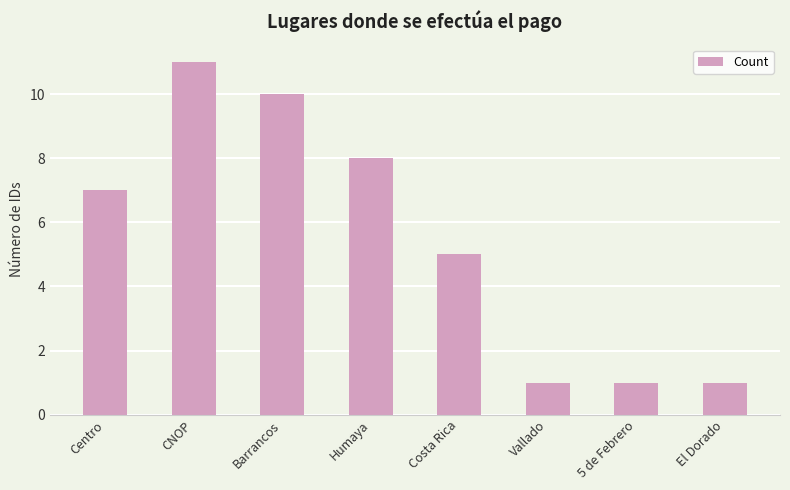

What is the difference between the values at Vallado and CNOP?

10